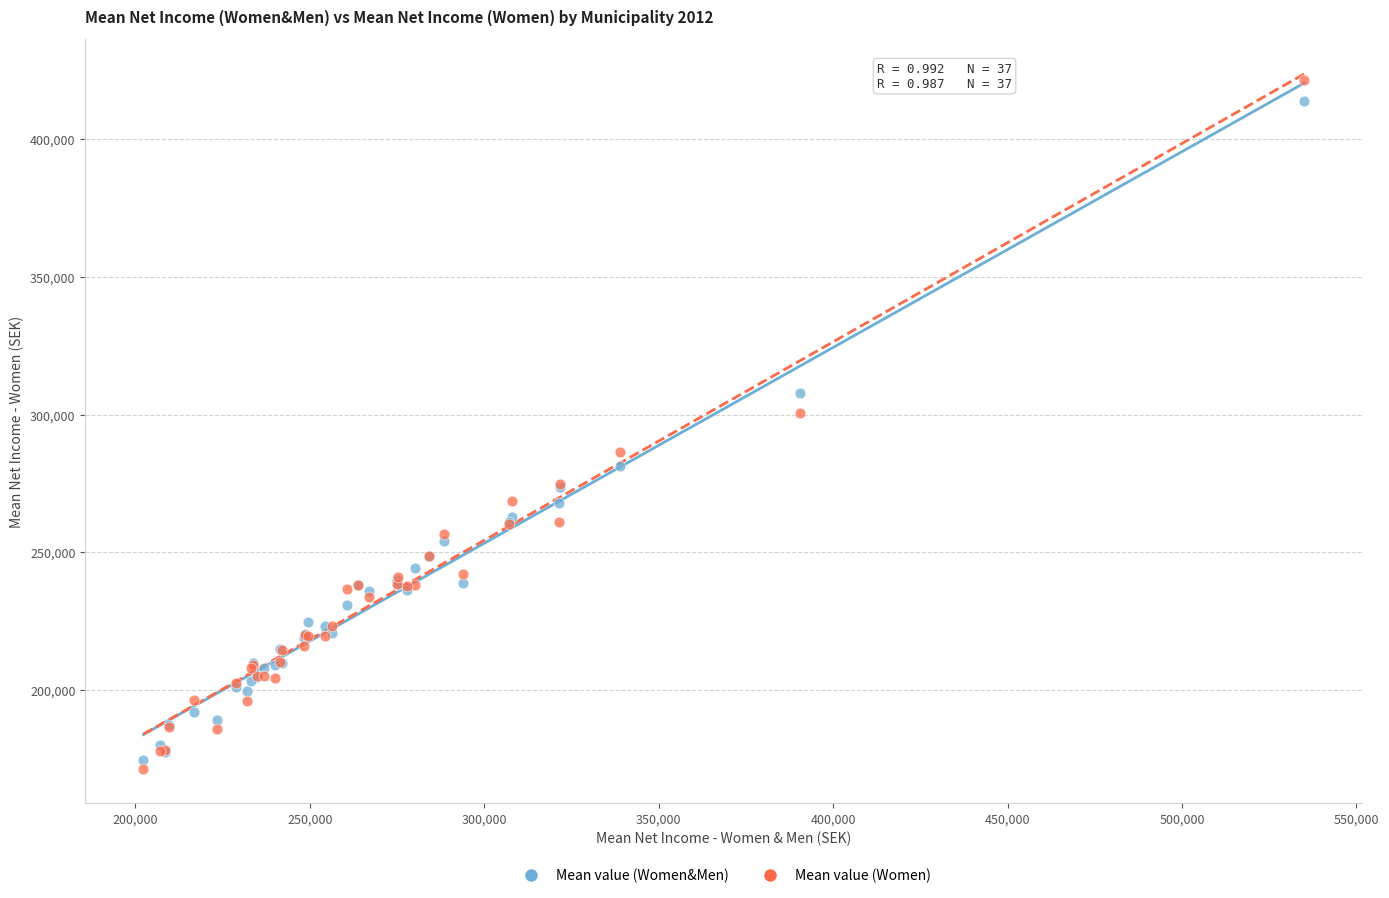

What are all the series names shown in the legend?

Mean value (Women&Men), Mean value (Women)